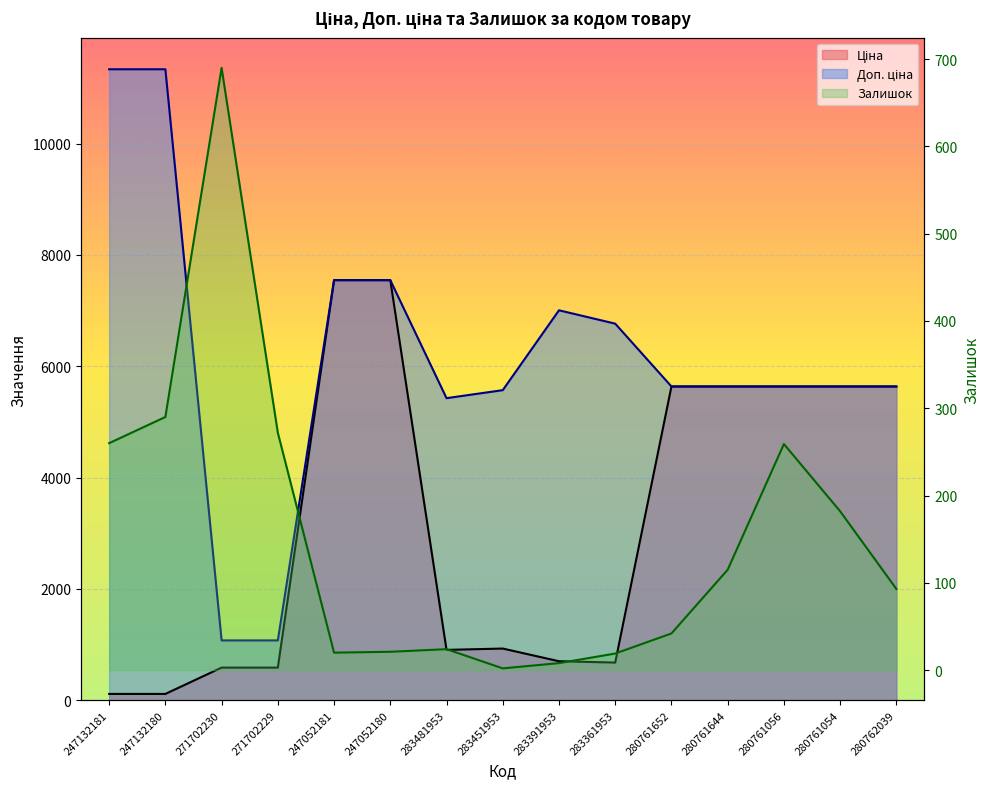

What is the lowest value of the Ціна series?

113.3